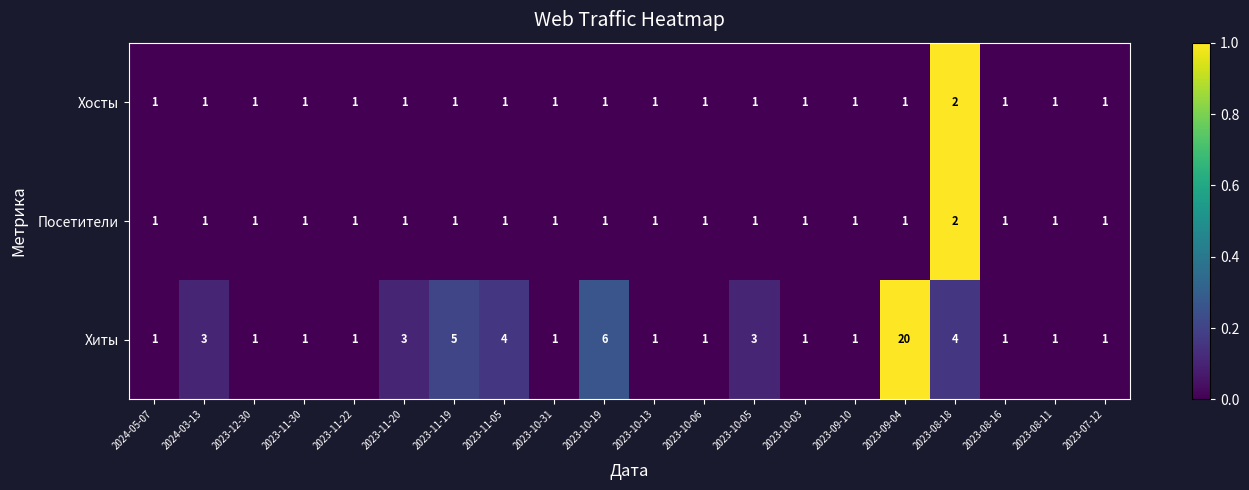

Which label corresponds to the largest value in the chart?

2023-09-04